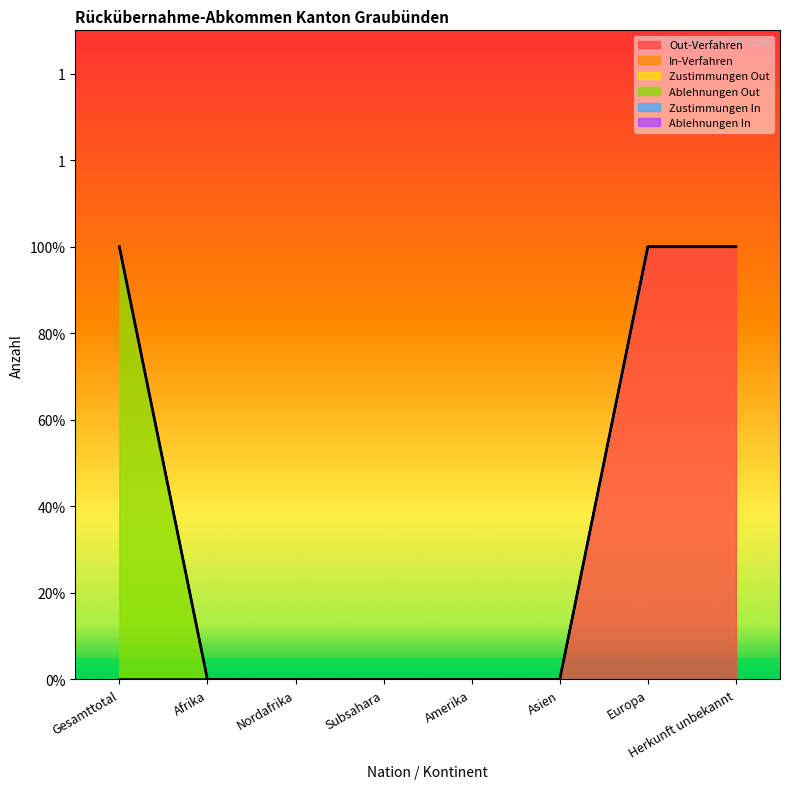

The In-Verfahren series shows 0 at Nordafrika. True or false?

True